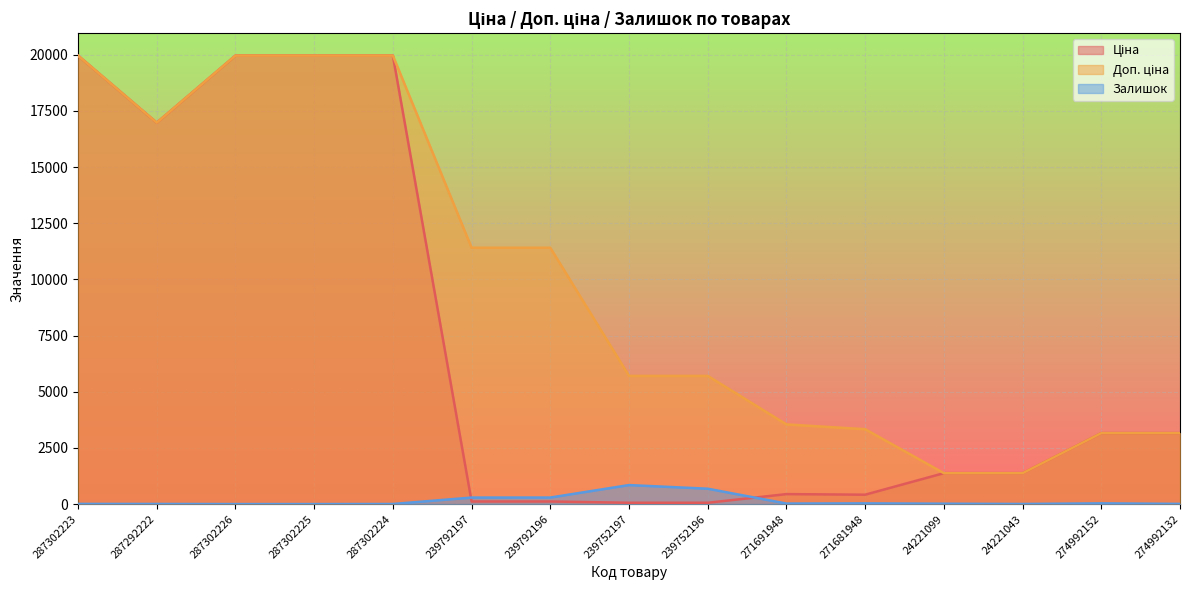

Reading right to left, transcribe all the data shown in this chart.

Ціна: 274992132=3157.9	274992152=3157.9	24221043=1375.4	24221099=1375.4	271681948=416.6	271691948=443.1	239752196=57.0	239752197=57.0	239792196=114.1	239792197=114.1	287302224=19964.2	287302225=19964.2	287302226=19964.2	287292222=16976.3	287302223=19964.2
Доп. ціна: 274992132=3158.0	274992152=3158.0	24221043=1375.0	24221099=1375.0	271681948=3332.5	271691948=3545.0	239752196=5705.0	239752197=5705.0	239792196=11410.0	239792197=11410.0	287302224=19964.2	287302225=19964.2	287302226=19964.2	287292222=16976.3	287302223=19964.2
Залишок: 274992132=8.0	274992152=31.0	24221043=4.0	24221099=16.0	271681948=30.0	271691948=22.0	239752196=683.0	239752197=845.0	239792196=290.0	239792197=289.0	287302224=3.0	287302225=0.0	287302226=0.0	287292222=5.0	287302223=7.0